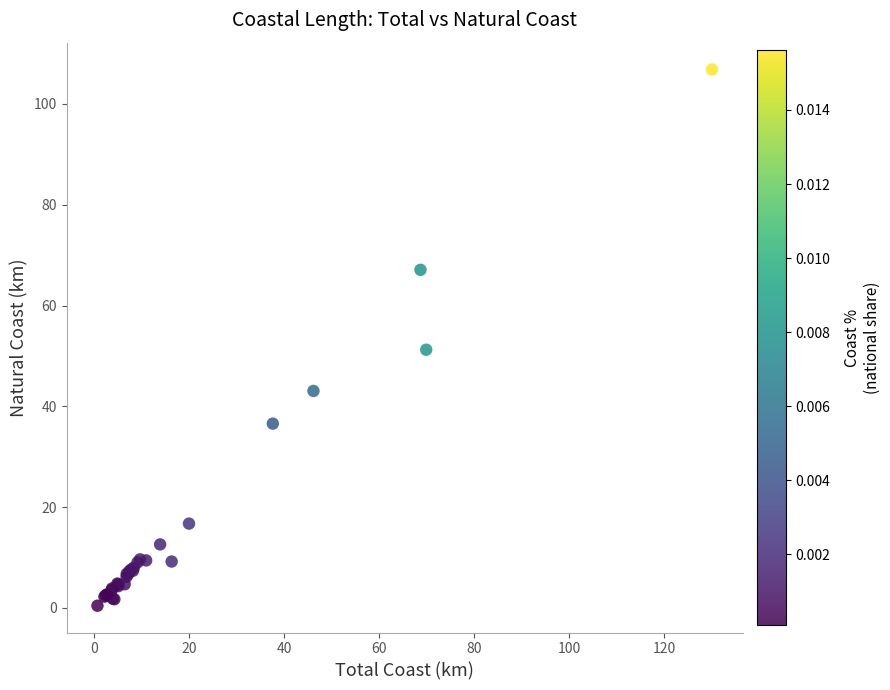

What Y value in the scatter plot is closest to 53?

51.2